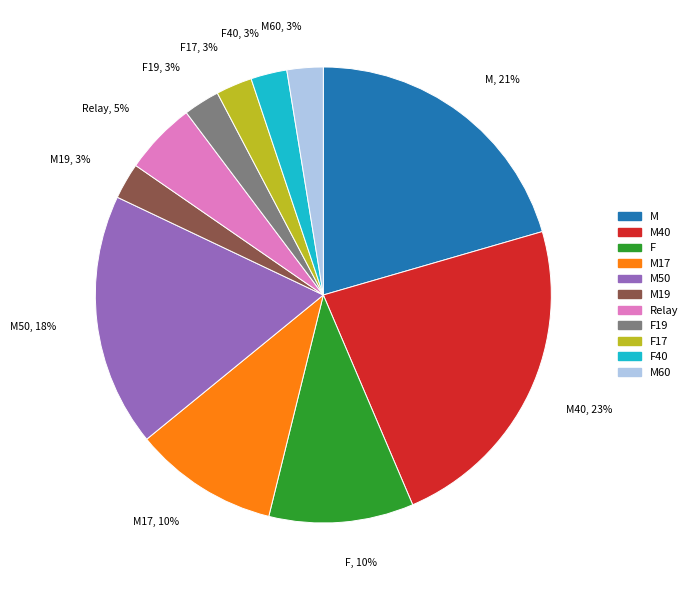

Is it true that Relay is 5% of the pie?

True